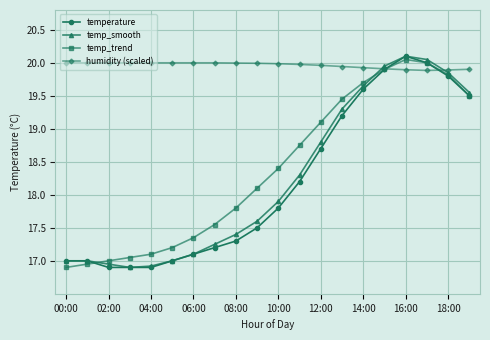

What is the value of the temperature point at the 1st from the left?

17.0